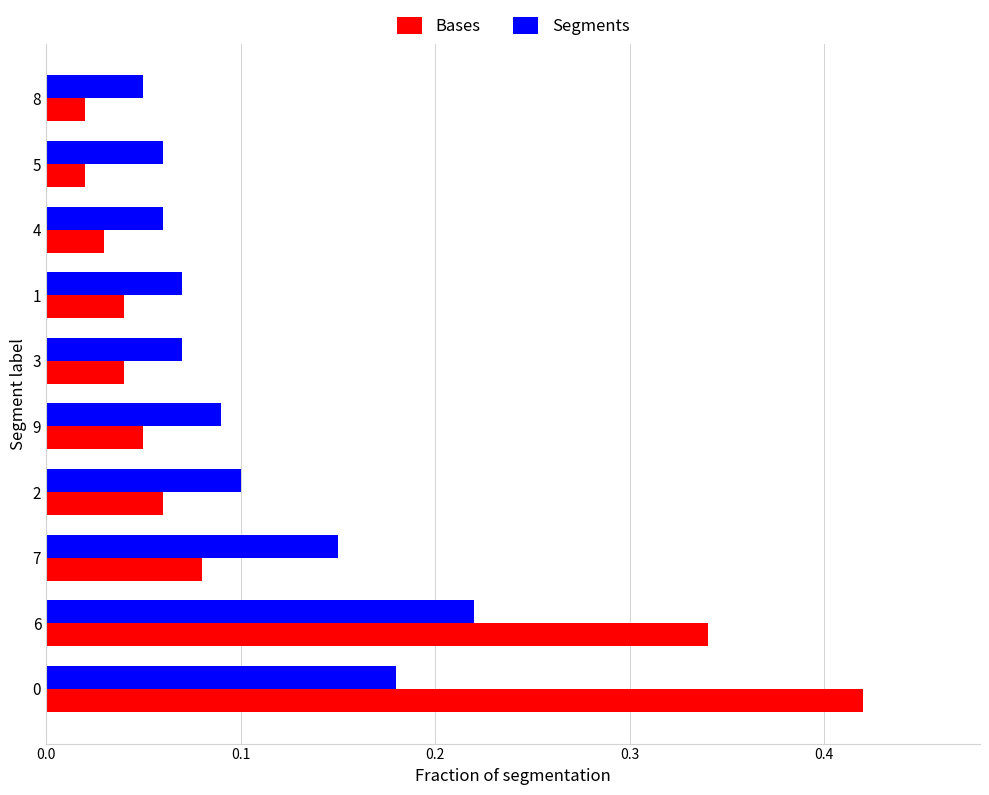

Is the value of Segments at 1 greater than the value of Bases at 8?

Yes